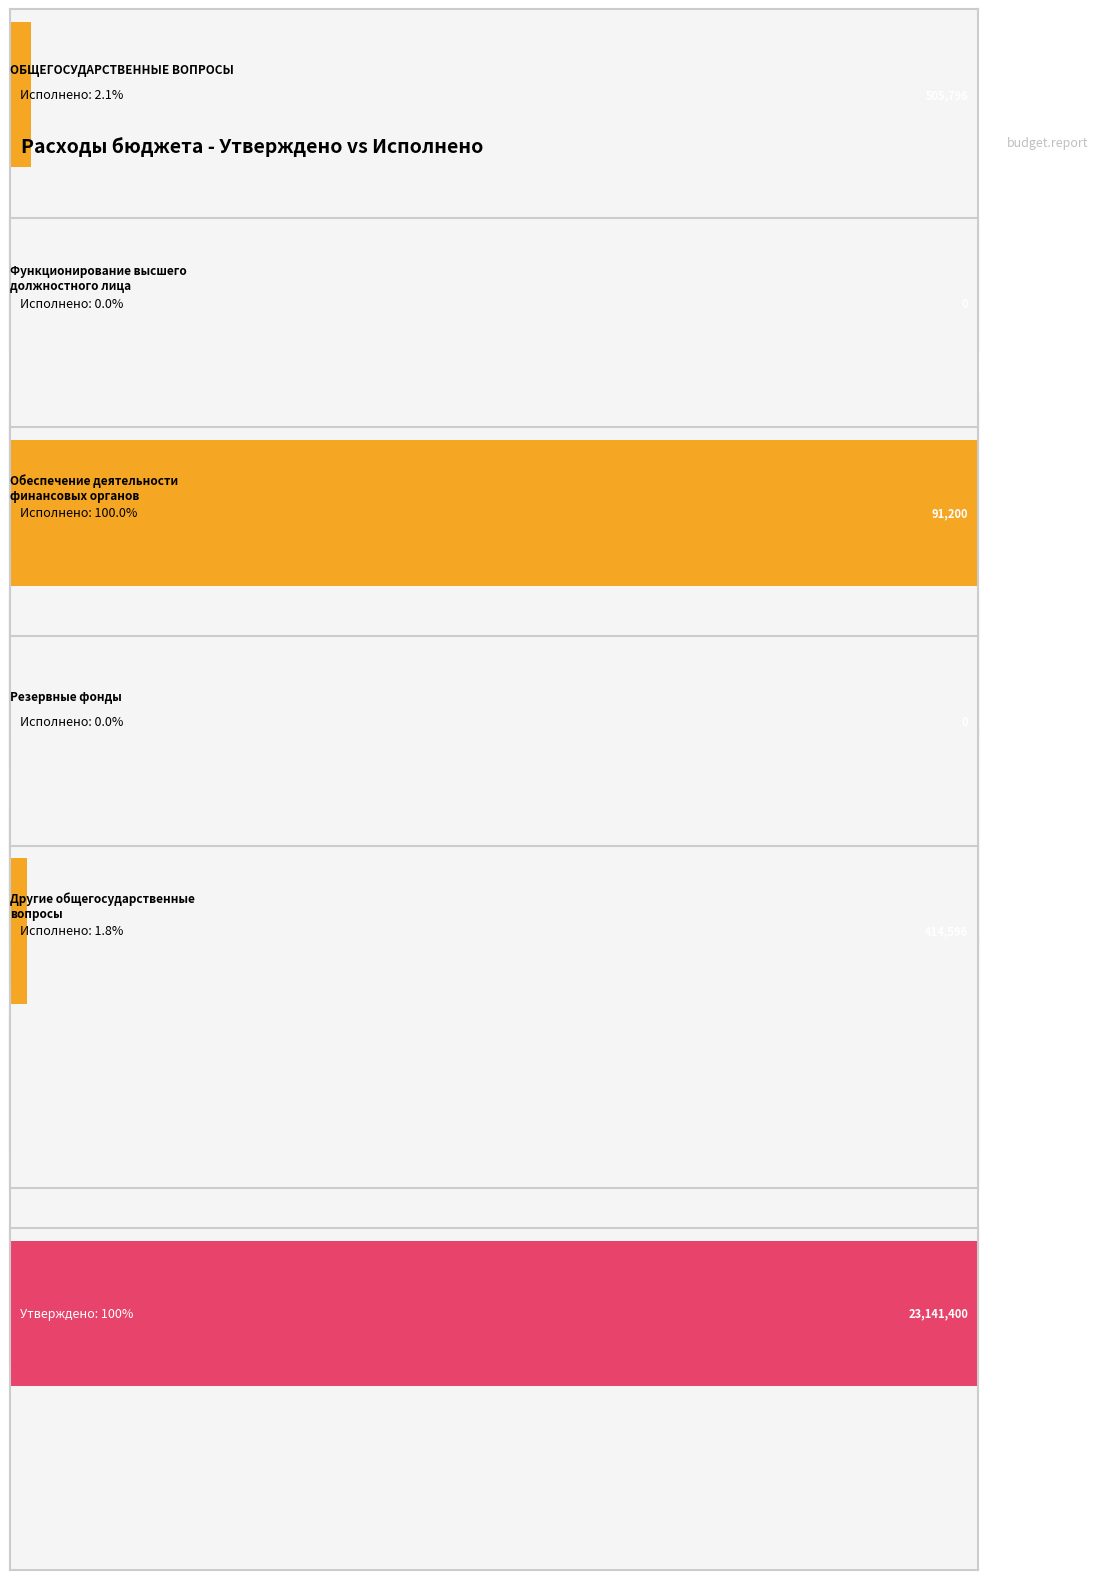

What is the value of the Исполнено bar at the 5th from the left?

414595.6